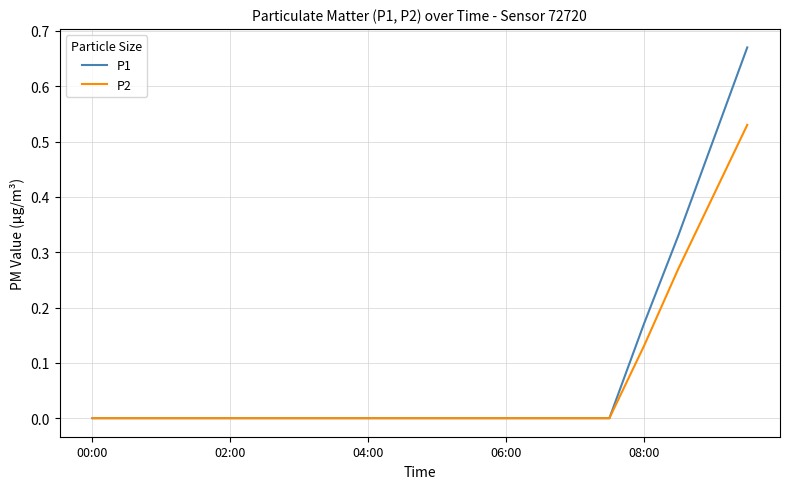

Which series has the largest range (max minus min)?

P1